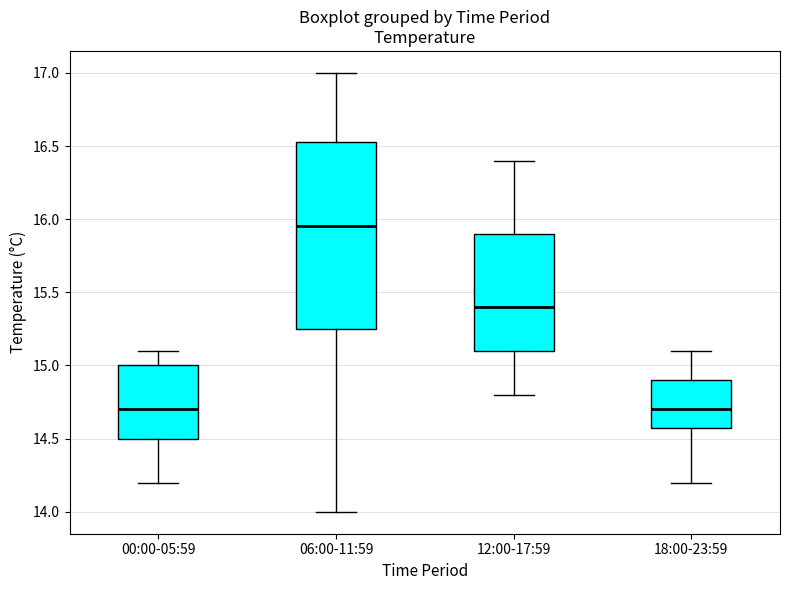

Comparing the boxes themselves (not the whiskers), which one is the tallest?

06:00-11:59